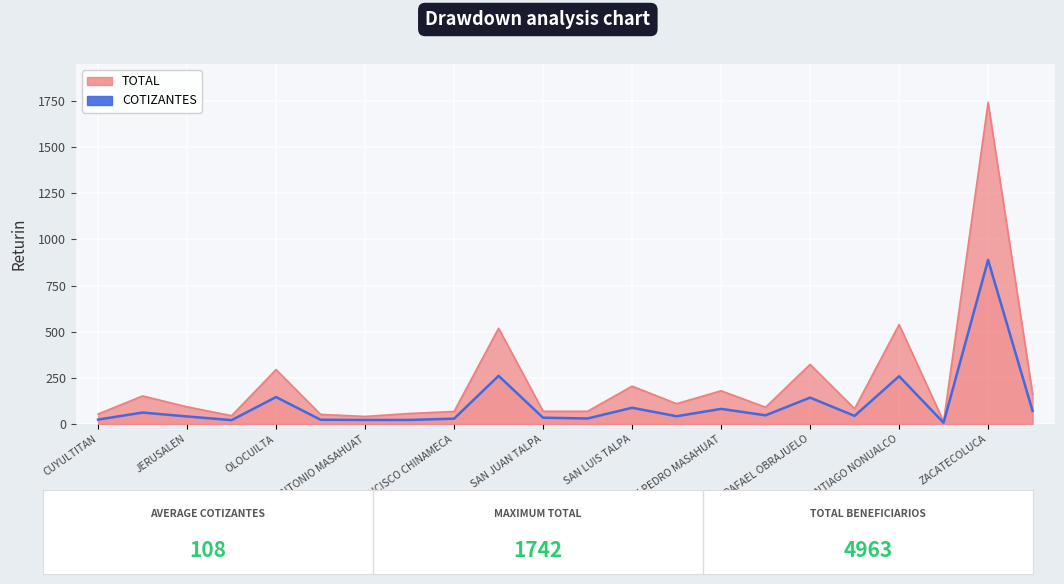

What is the difference between the values at 12 and SAN JUAN TALPA?

65